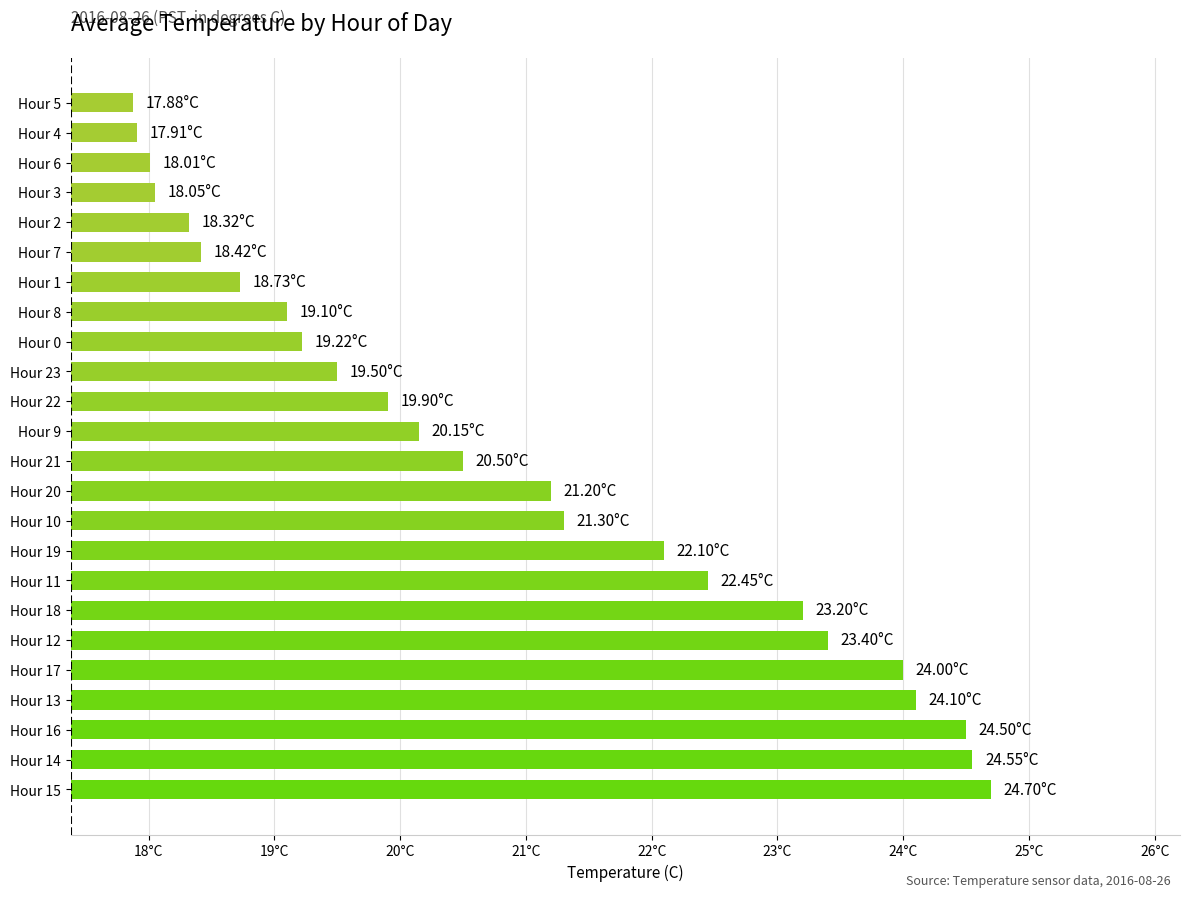

Are the bars horizontal?

Yes